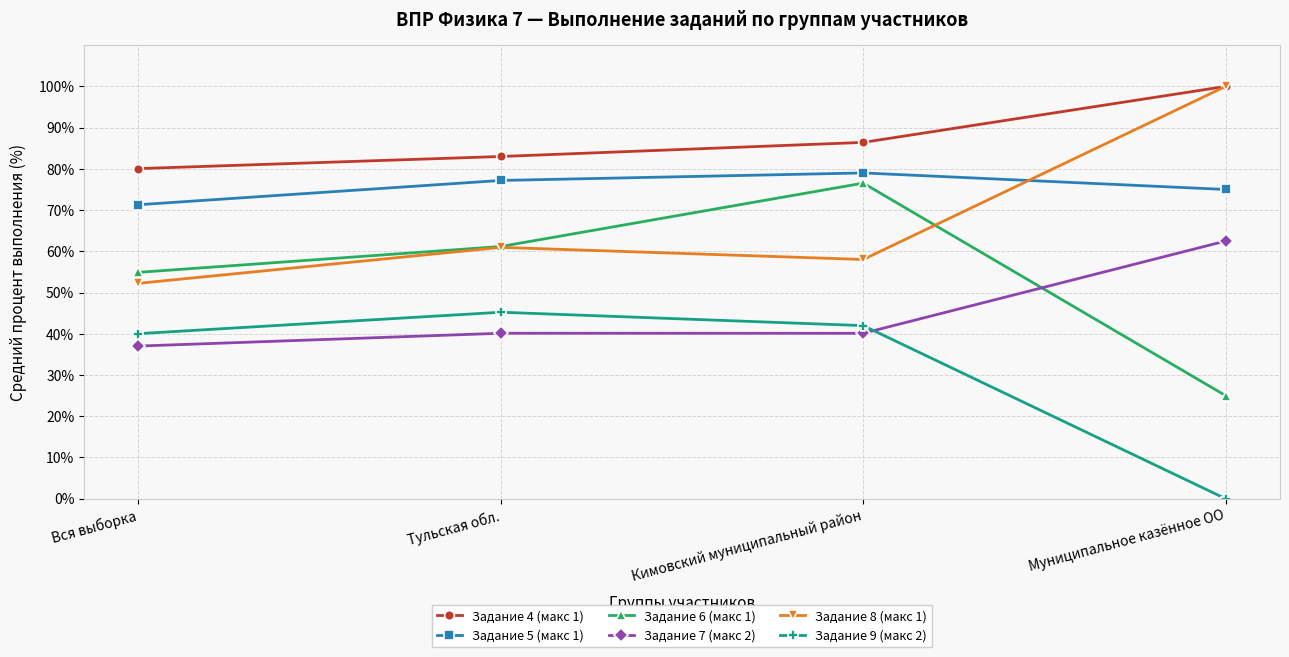

How many categories are shown in the chart?

4